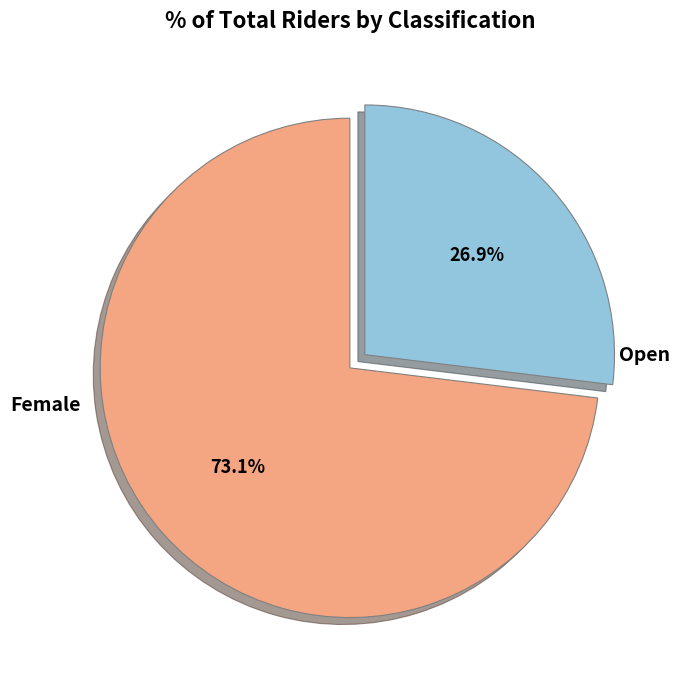

What percentage is the Female slice, to the nearest percent?

27%